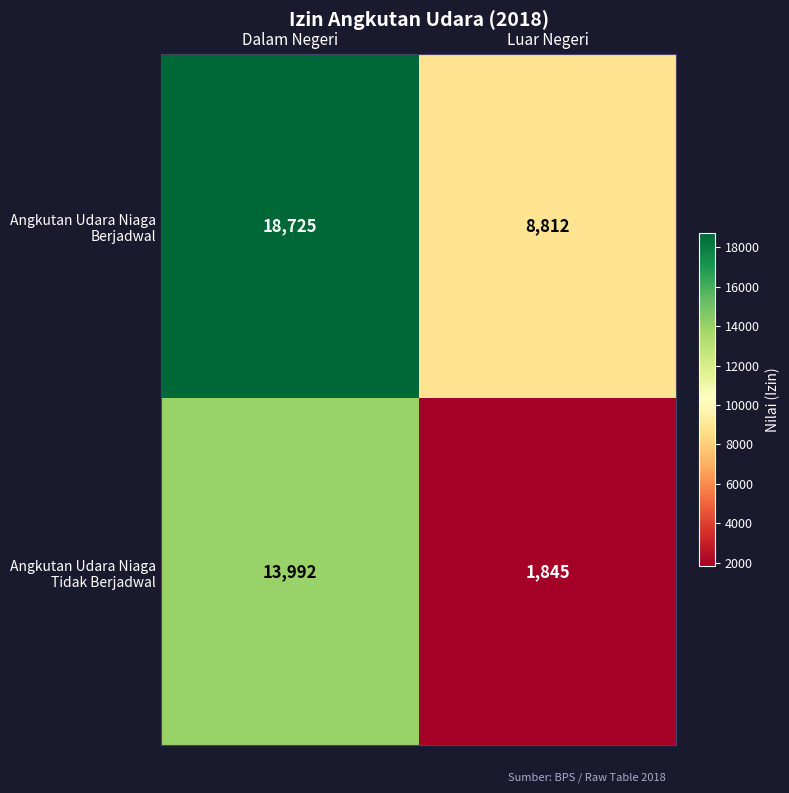

At which category does the chart reach its minimum across all series?

Luar Negeri